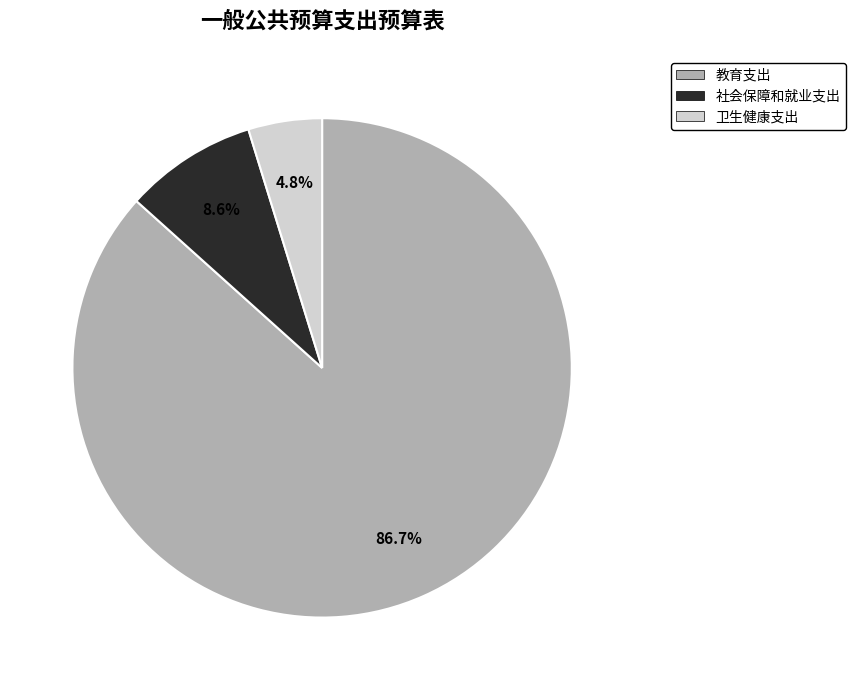

Which category accounts for the majority?

教育支出